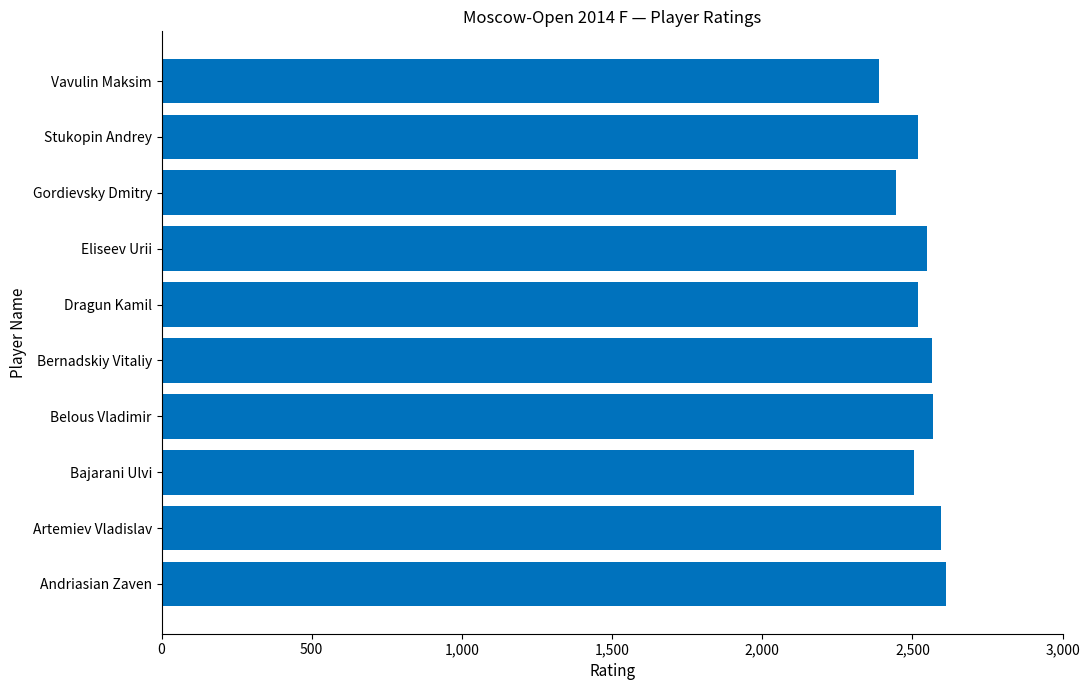

How many data points are less than 2549?

5